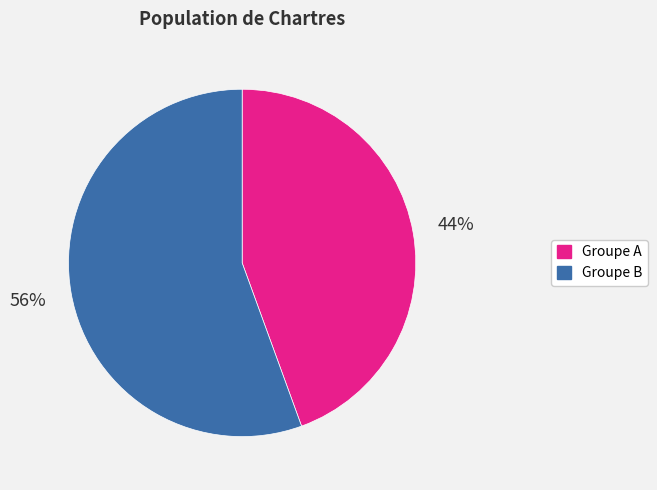

How many slices are in this pie chart?

2